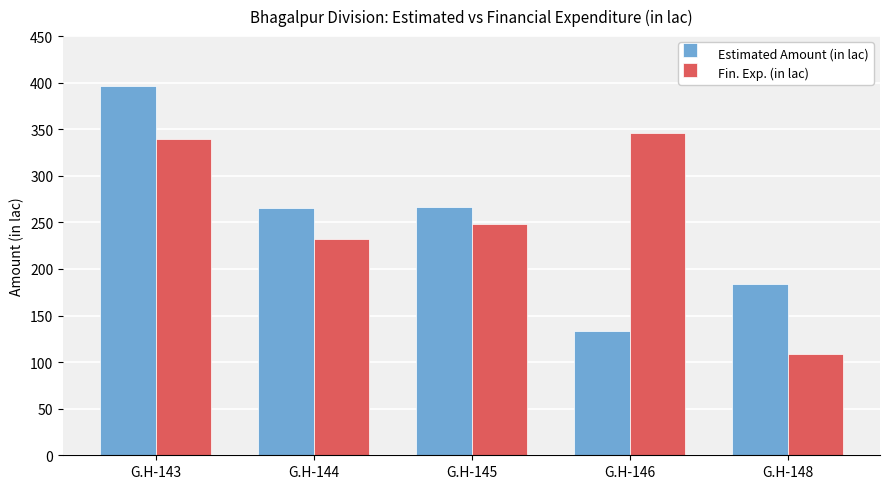

What are all the series names shown in the legend?

Estimated Amount (in lac), Fin. Exp. (in lac)